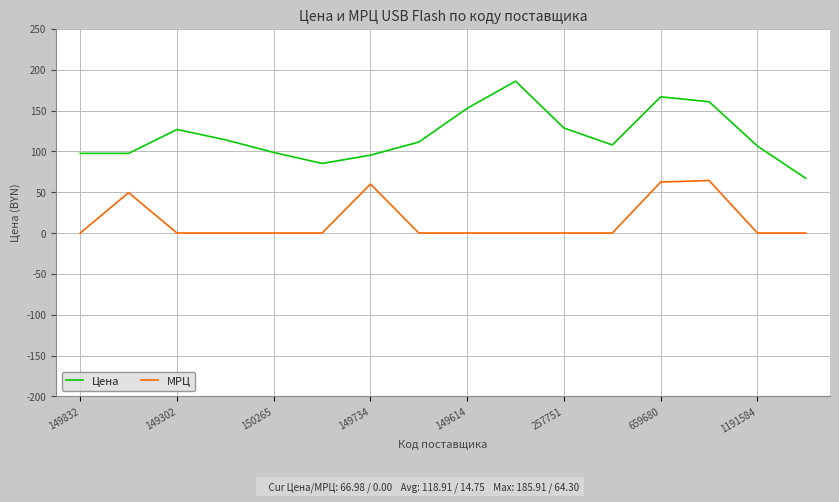

Which series has the largest range (max minus min)?

Цена